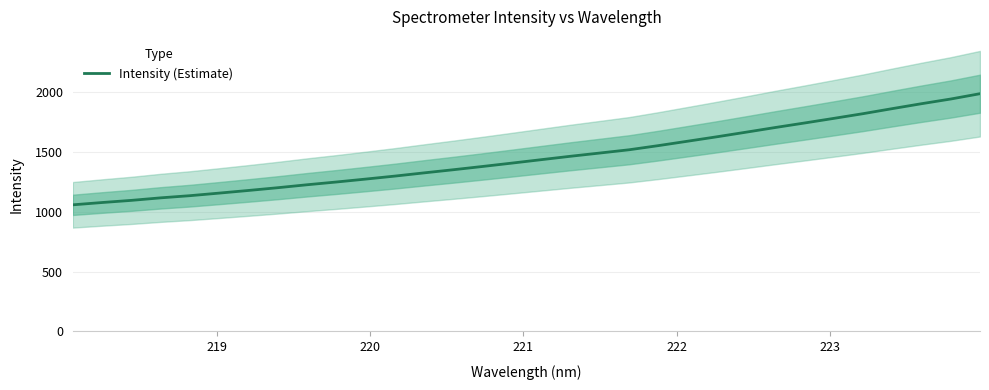

What is the highest value of the Intensity (Estimate) series?

1987.2